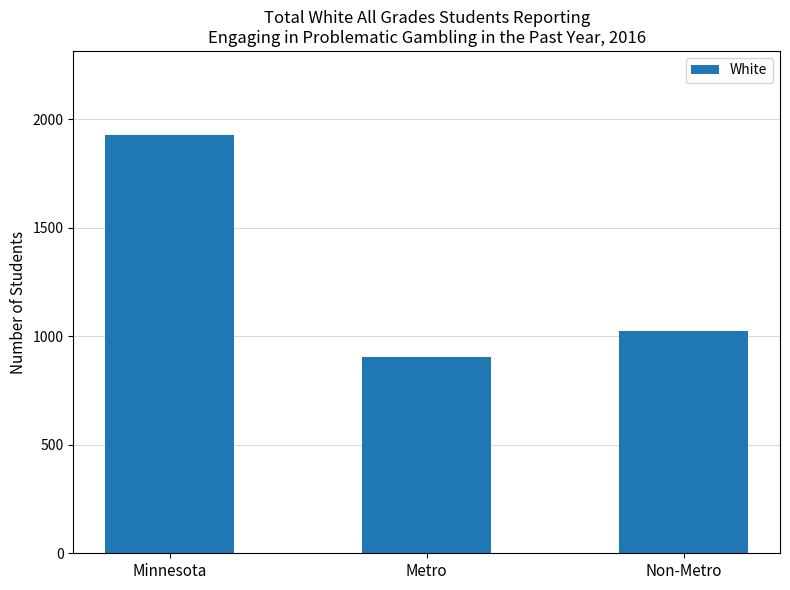

What is the sum of the values at Non-Metro and Metro?

1928